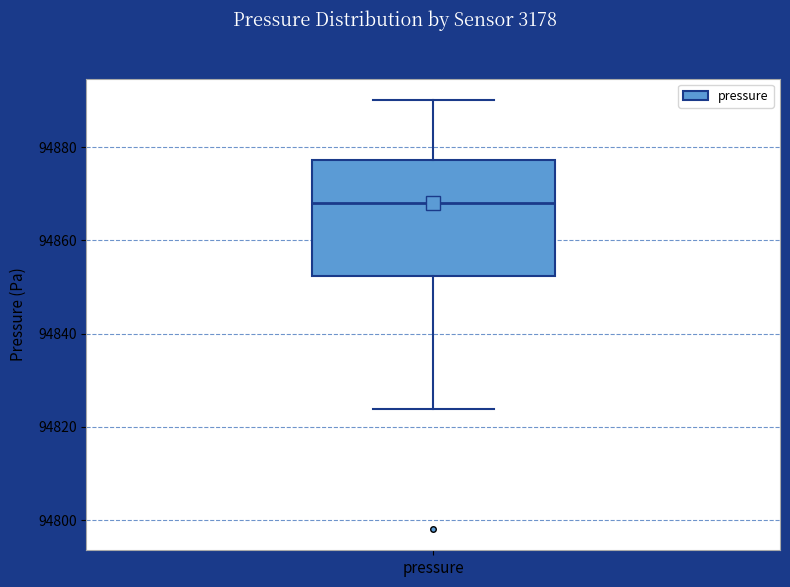

Read this box plot against the y-axis: the position of the median line, the range covered by the box, and the ends of both whiskers. The values are not printed on the chart, so give them approximately, as read against the axis.

median 94868, box 94852 to 94878, whiskers 94824 to 94890